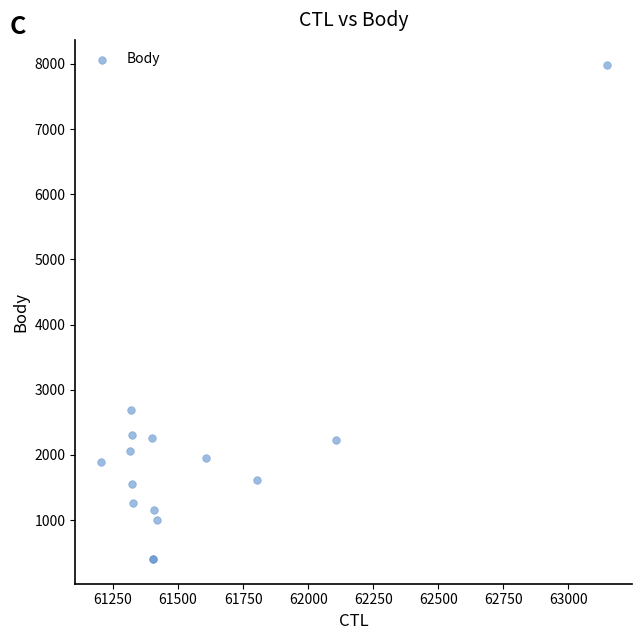

What Y value in the scatter plot is closest to 4195?

2681